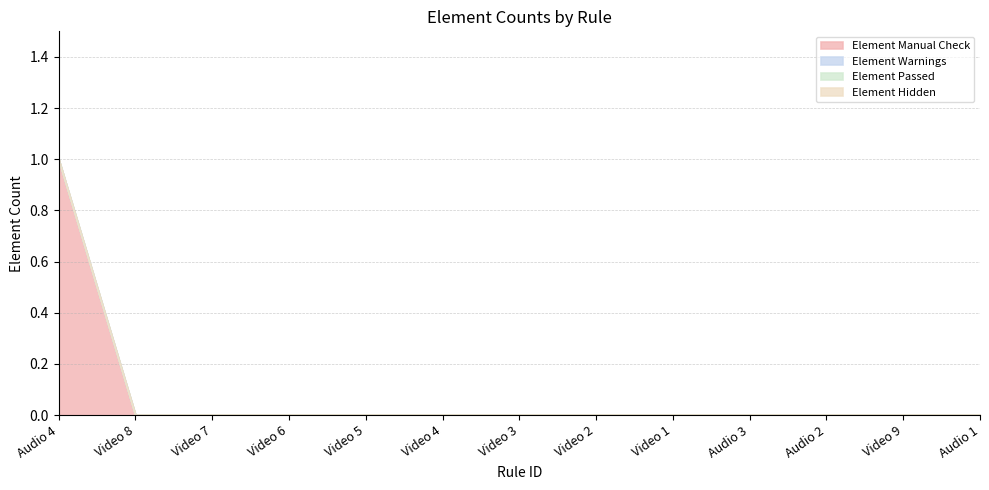

True or false: Element Hidden has a value of 0 at Video 3.

True